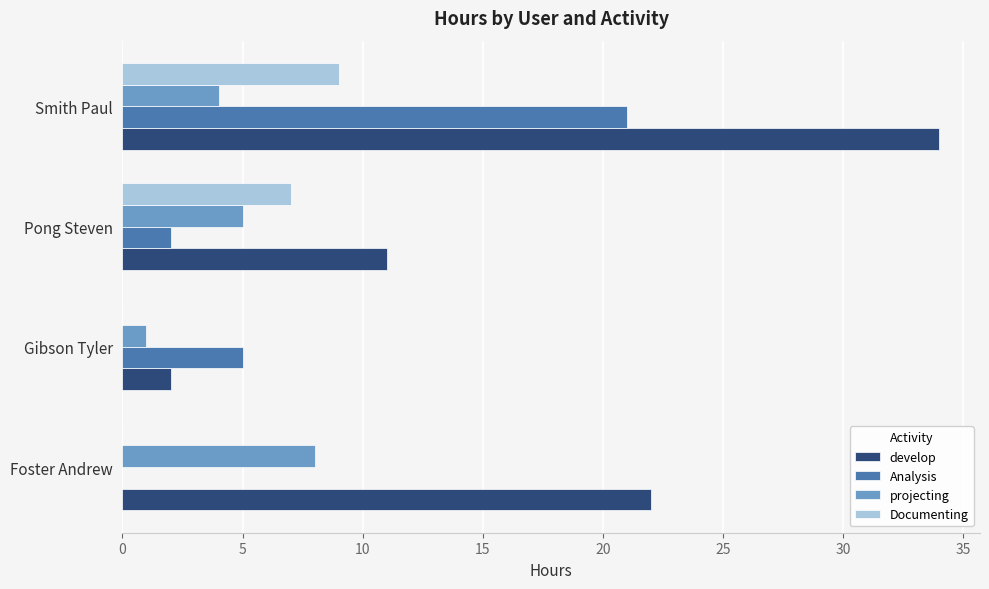

What is the total value across all series at Pong Steven?

25